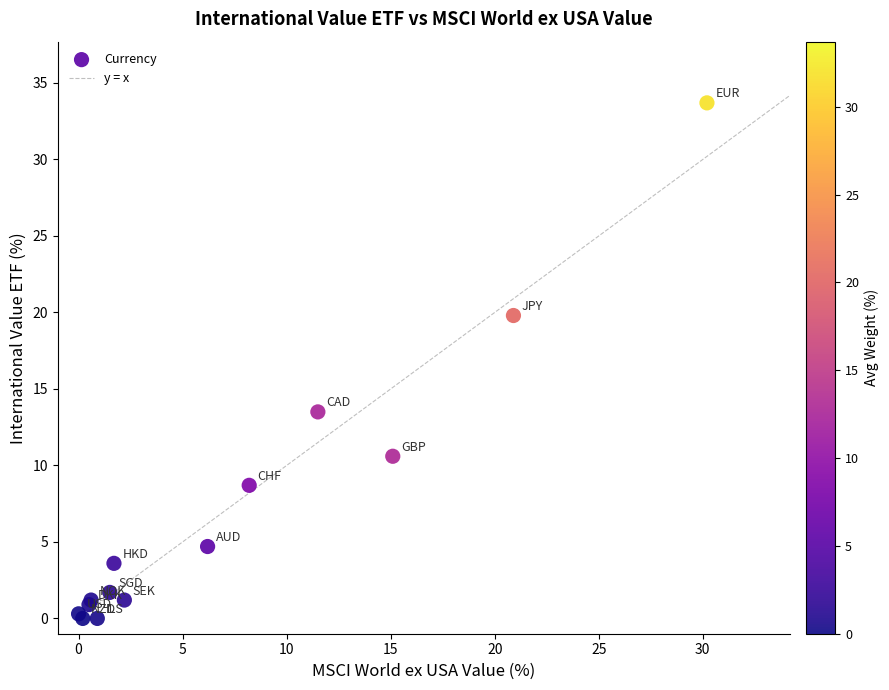

What Y value in the scatter plot is closest to 16?

13.5